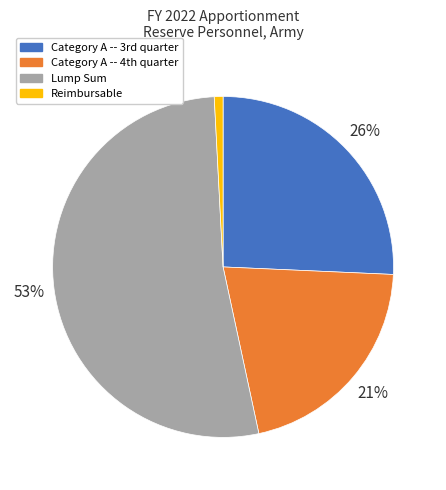

True or false: Lump Sum accounts for 39% of the total.

False